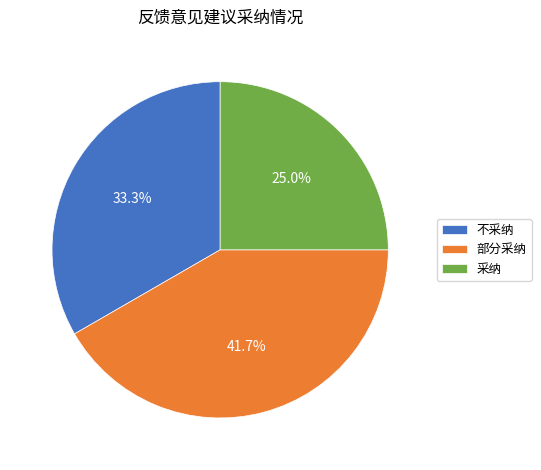

Which slice is the largest?

部分采纳